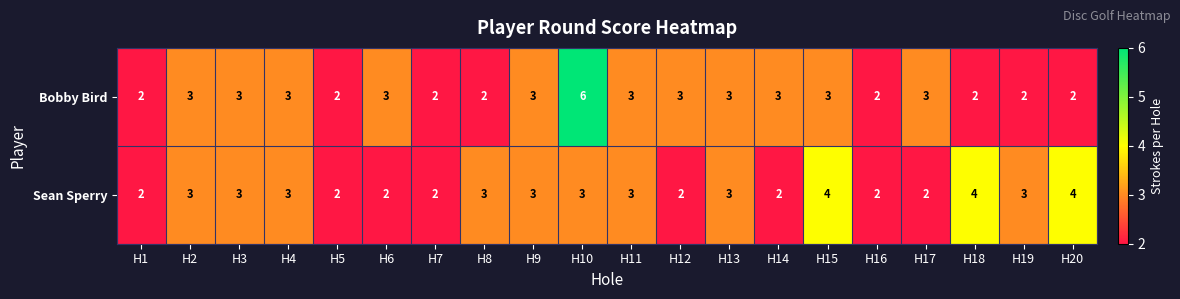

What is the sum of the Sean Sperry values at H5 and H11?

5